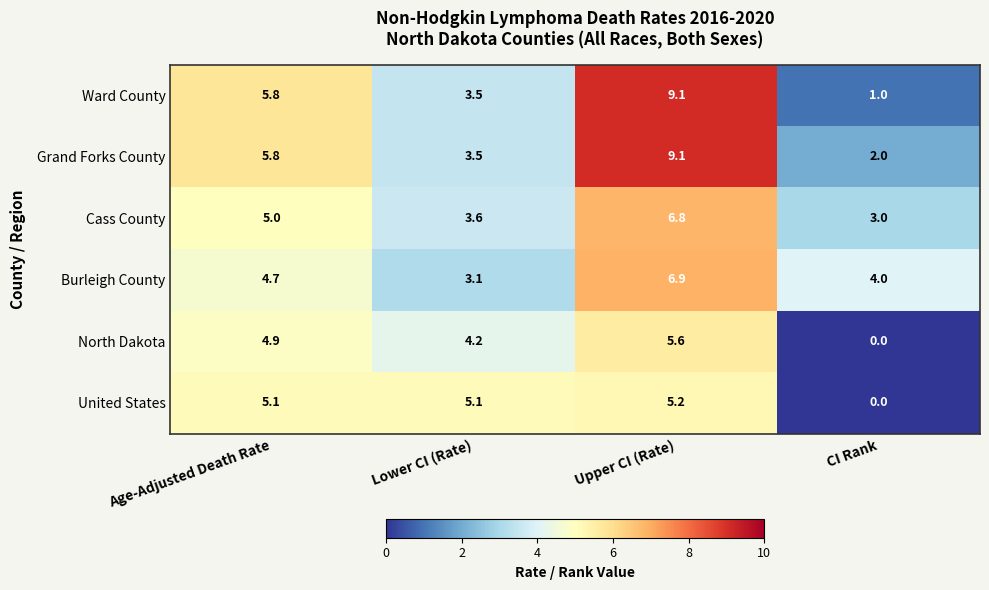

The United States series shows 0.0 at CI Rank. True or false?

True